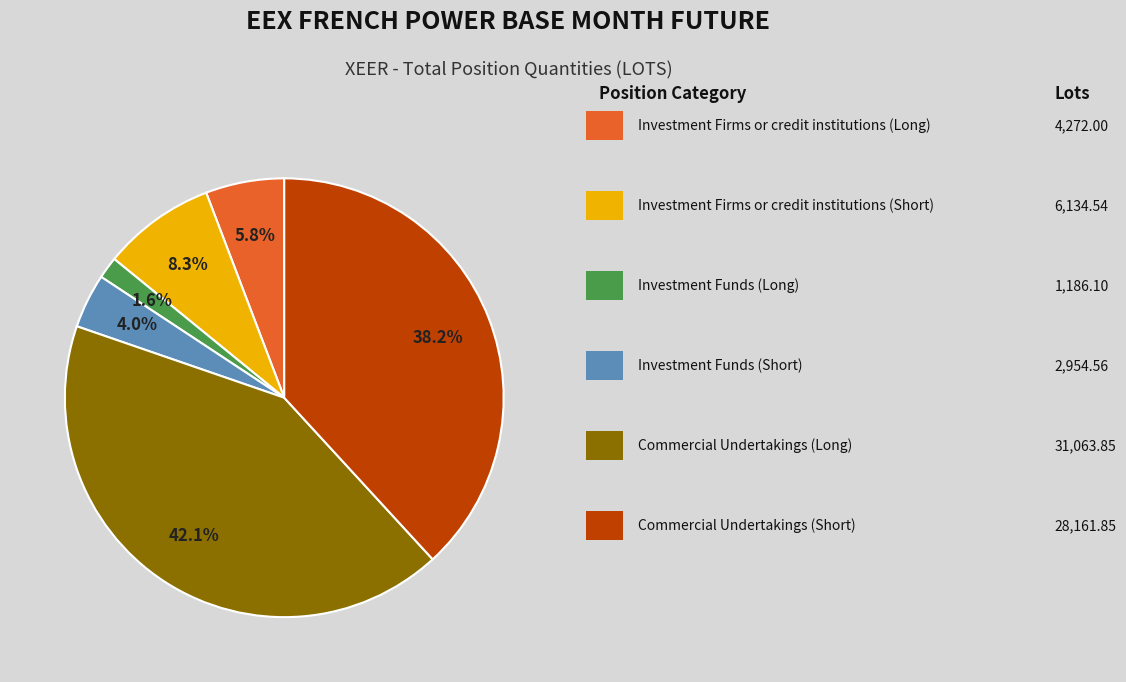

Is there a majority slice in this chart?

No